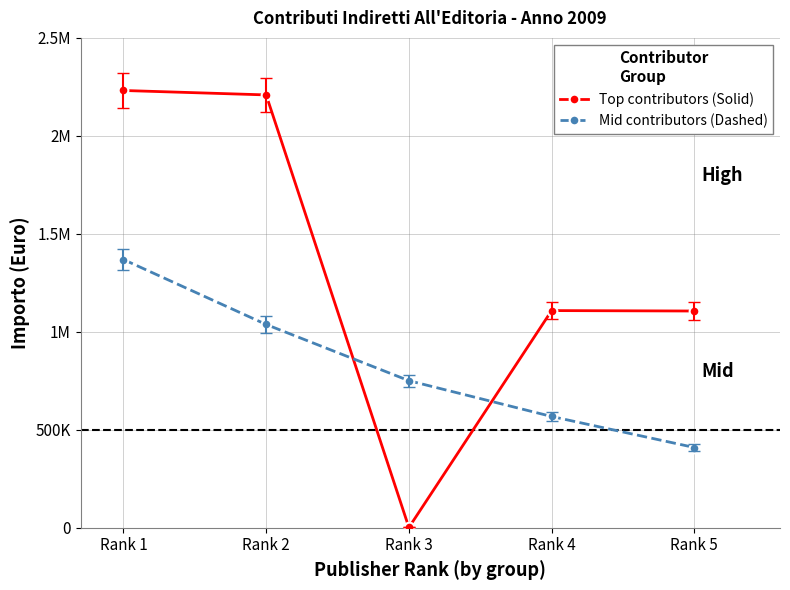

What is the difference between the Top contributors (Solid) values at Rank 1 and Rank 2?

22653.0